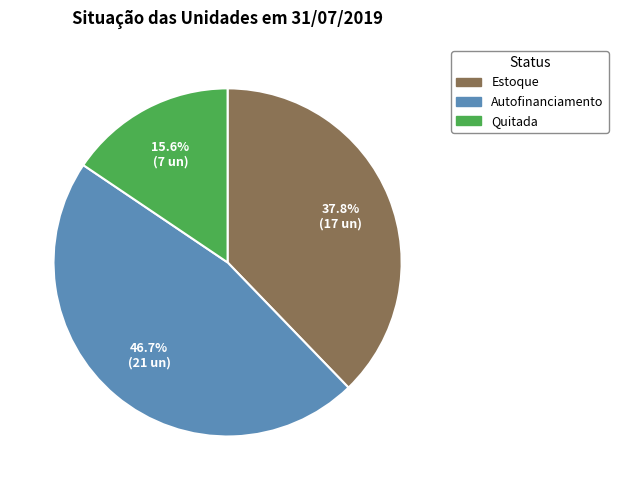

Is the sum of Autofinanciamento and Quitada greater than half?

Yes